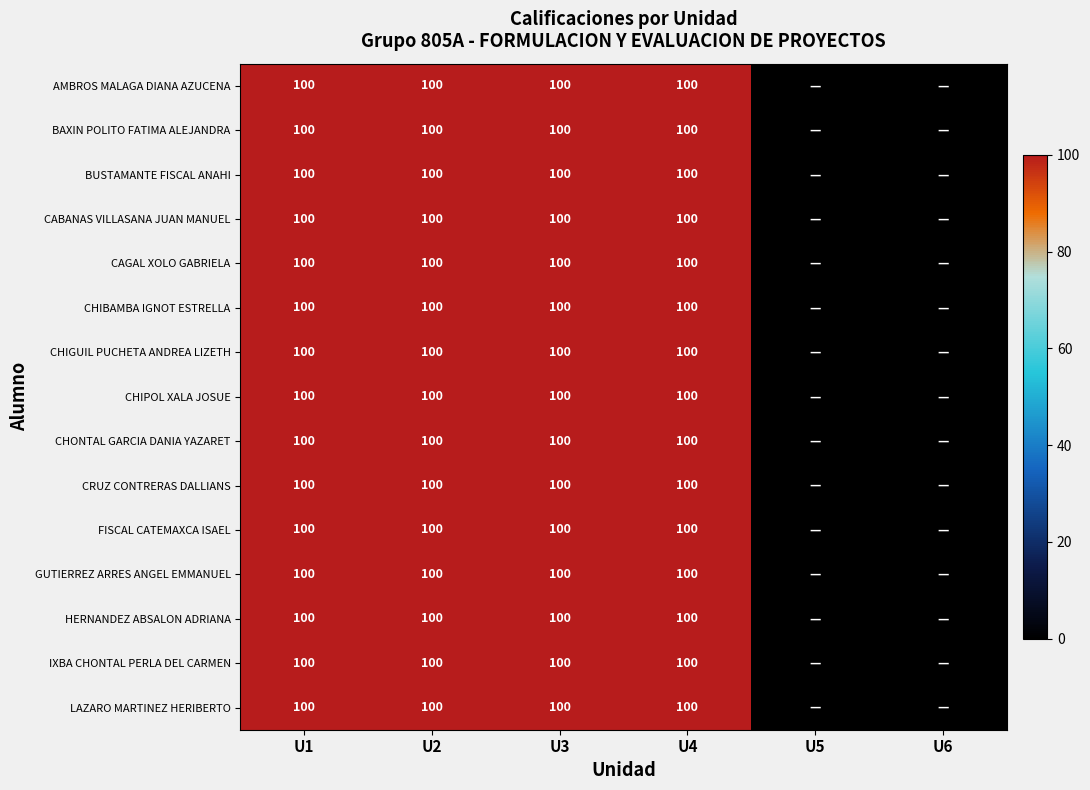

True or false: GUTIERREZ ARRES ANGEL EMMANUEL has a value of 100 at U3.

True